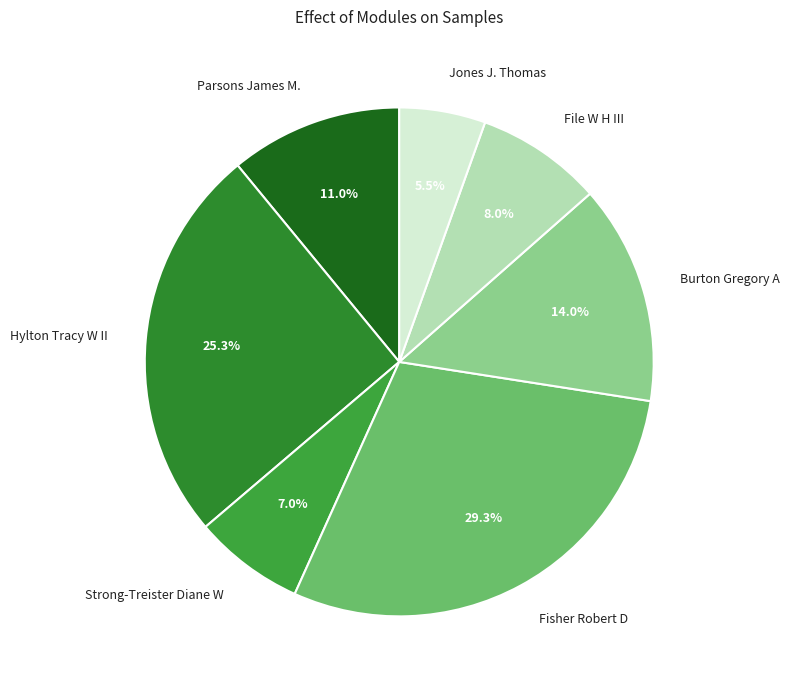

Does Hylton Tracy W II represent more than half of the total?

No